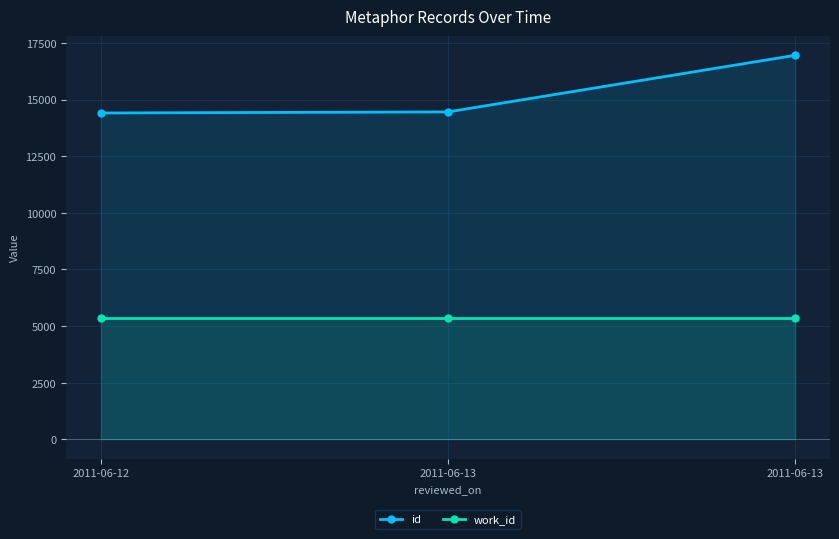

Reading left to right, extract all data points from this chart.

id: 14410	14458	16958
work_id: 5366	5366	5366